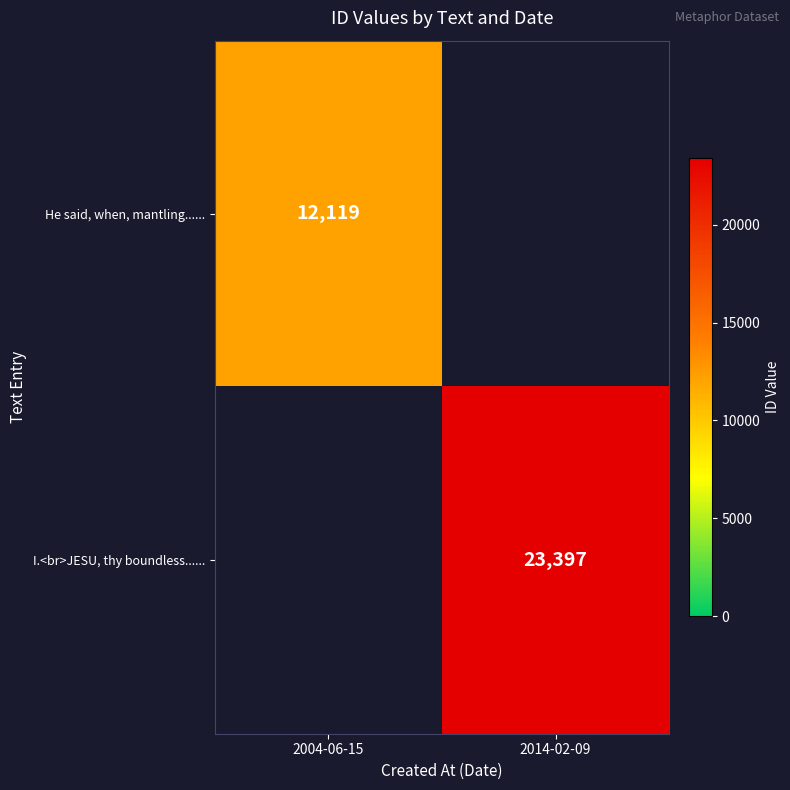

Is the value of I.<br>JESU, thy boundless...... at 2014-02-09 greater than the value of He said, when, mantling...... at 2004-06-15?

Yes